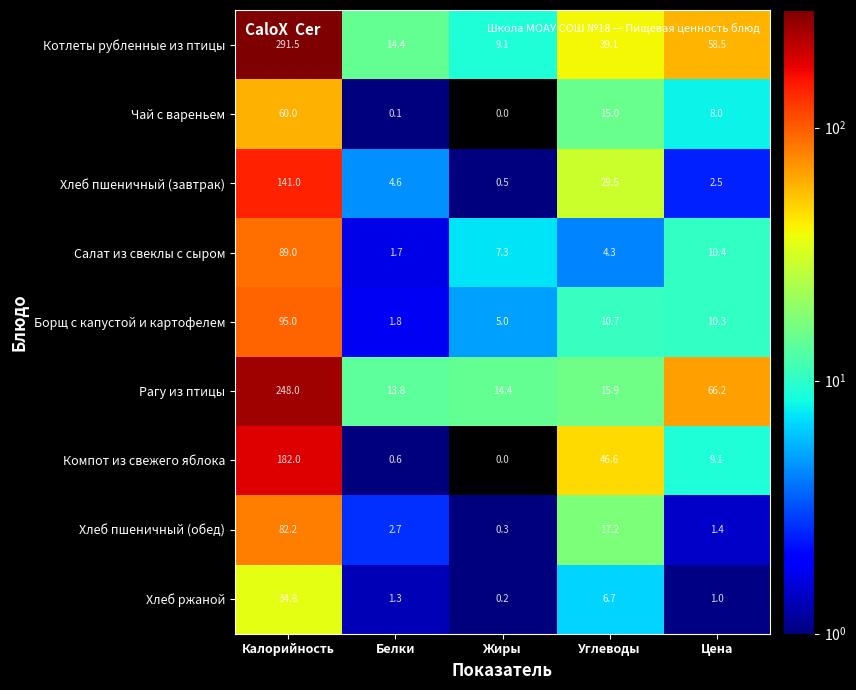

Which series changed the most between Белки and Жиры?

Салат из свеклы с сыром